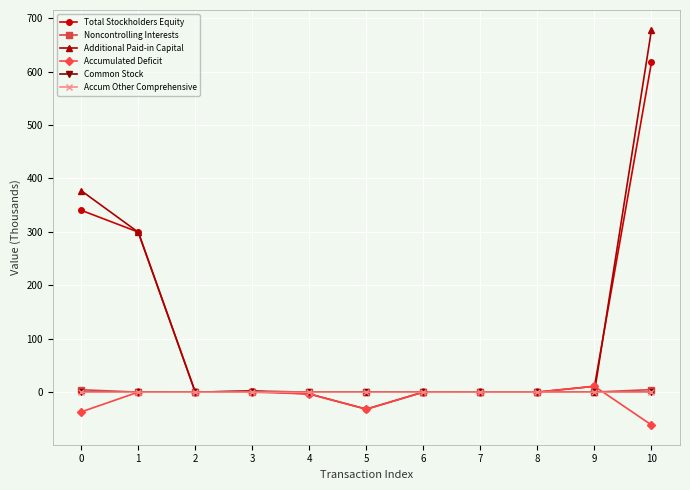

What is the sum of all Total Stockholders Equity values?

1235502